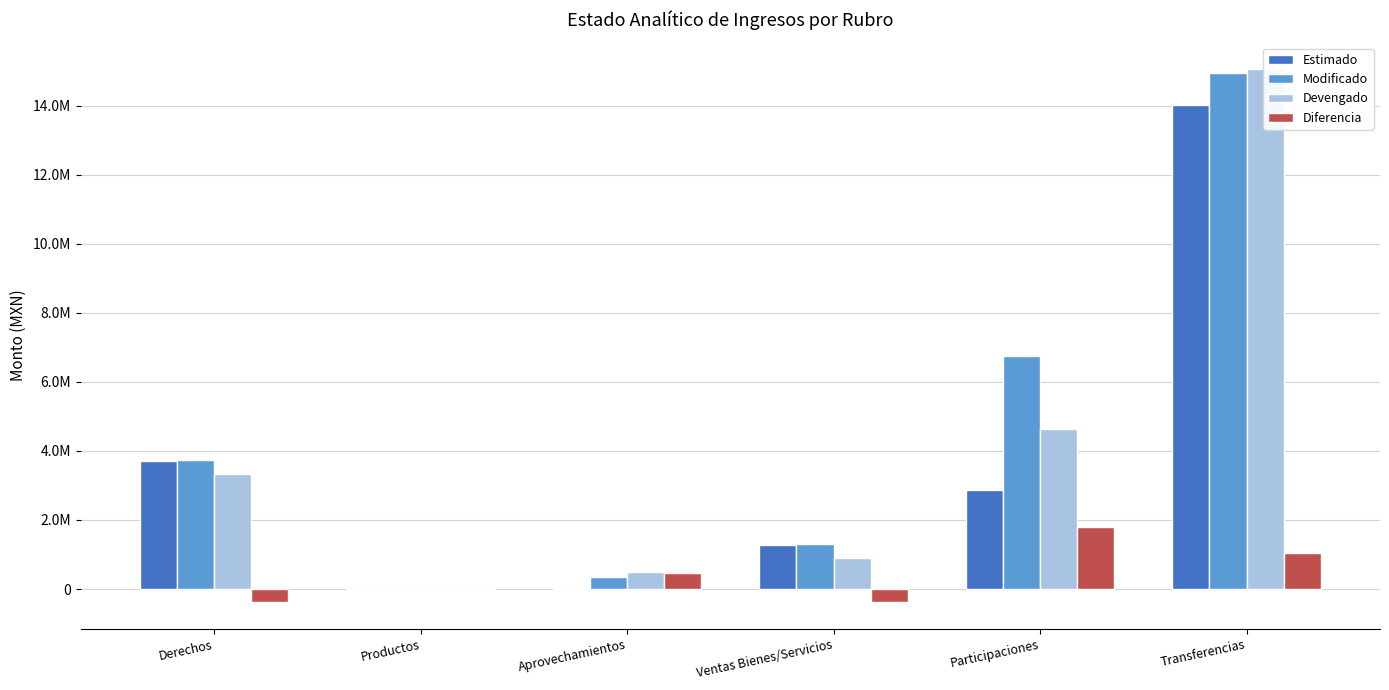

Where does the Estimado series first go above 2857214?

Derechos